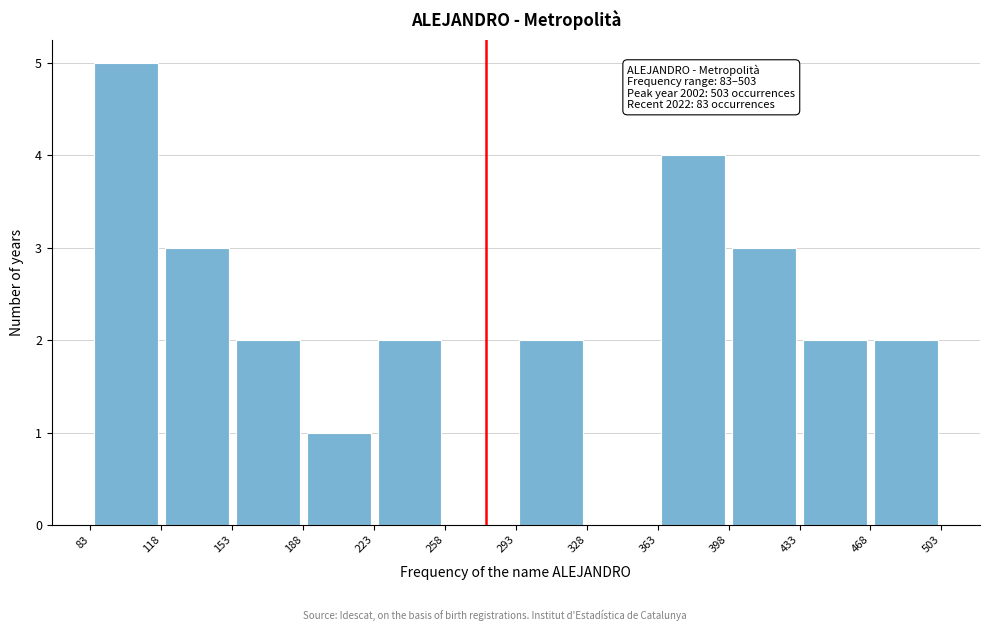

Over which range of the x-axis is the bar tallest?

83 to 118